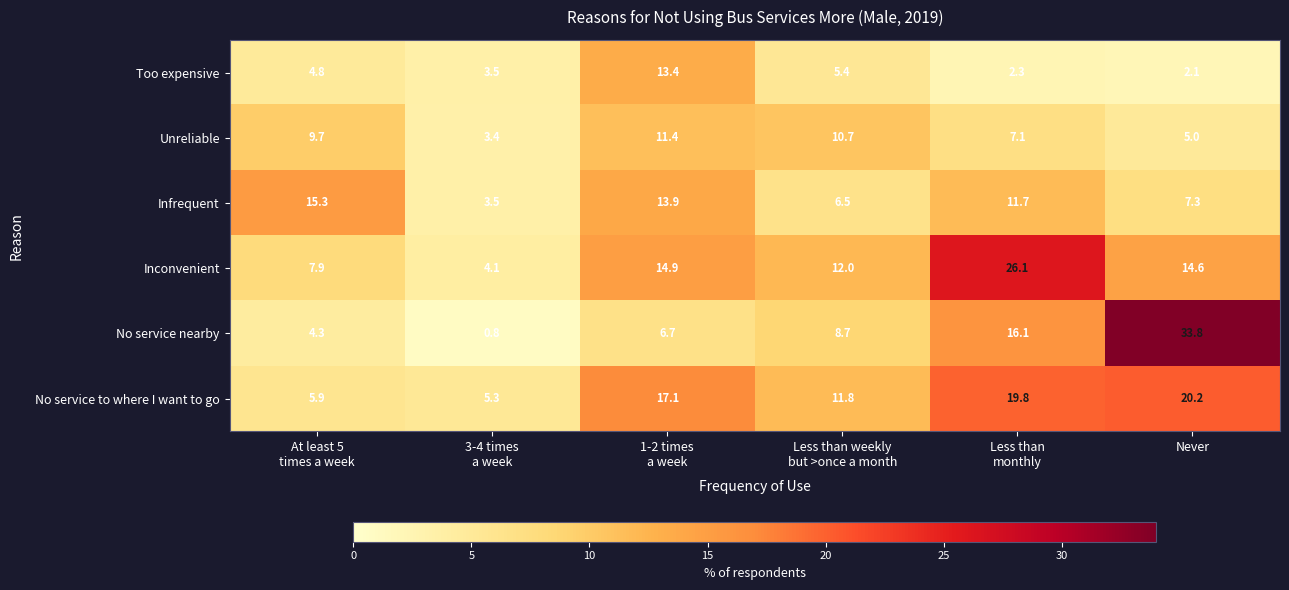

Which series has the largest total across all categories?

No service to where I want to go